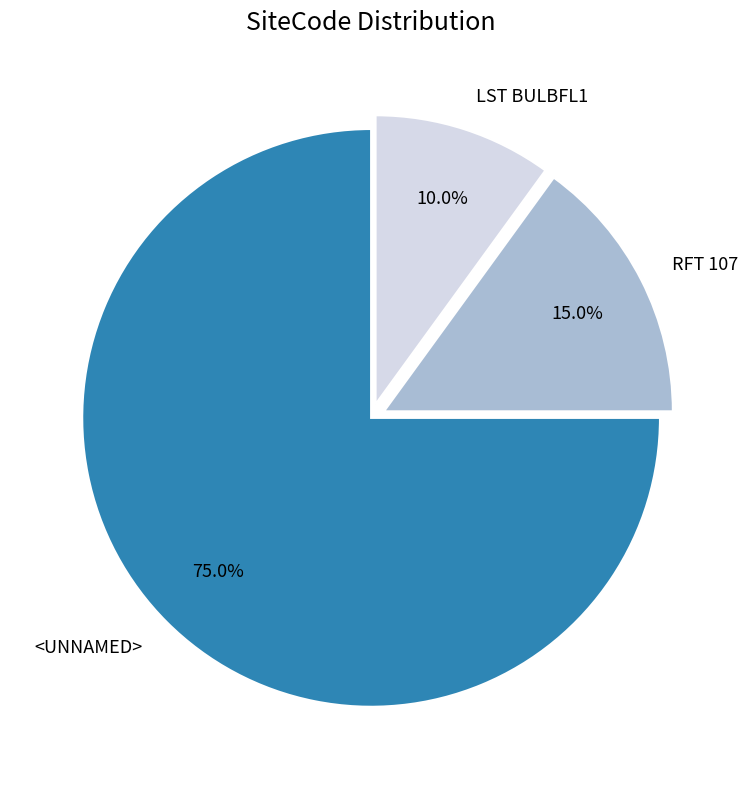

To the nearest percent, what is the difference between the <UNNAMED> and RFT 107 slice percentages?

60%